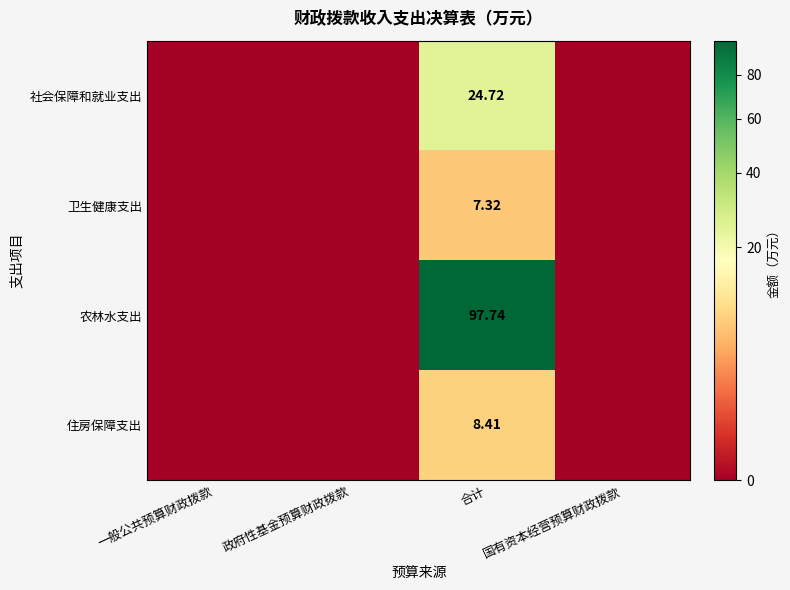

Which series has the widest spread of values?

农林水支出